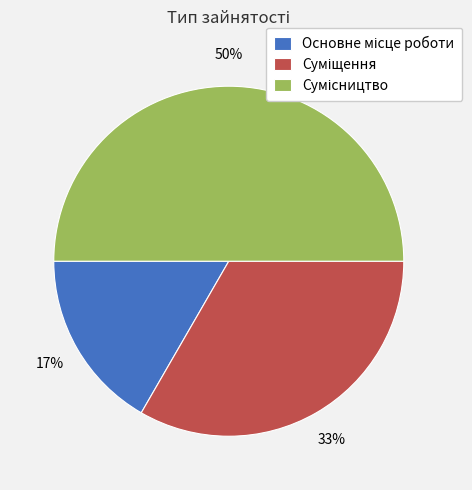

To the nearest percent, what is the average slice percentage?

33%